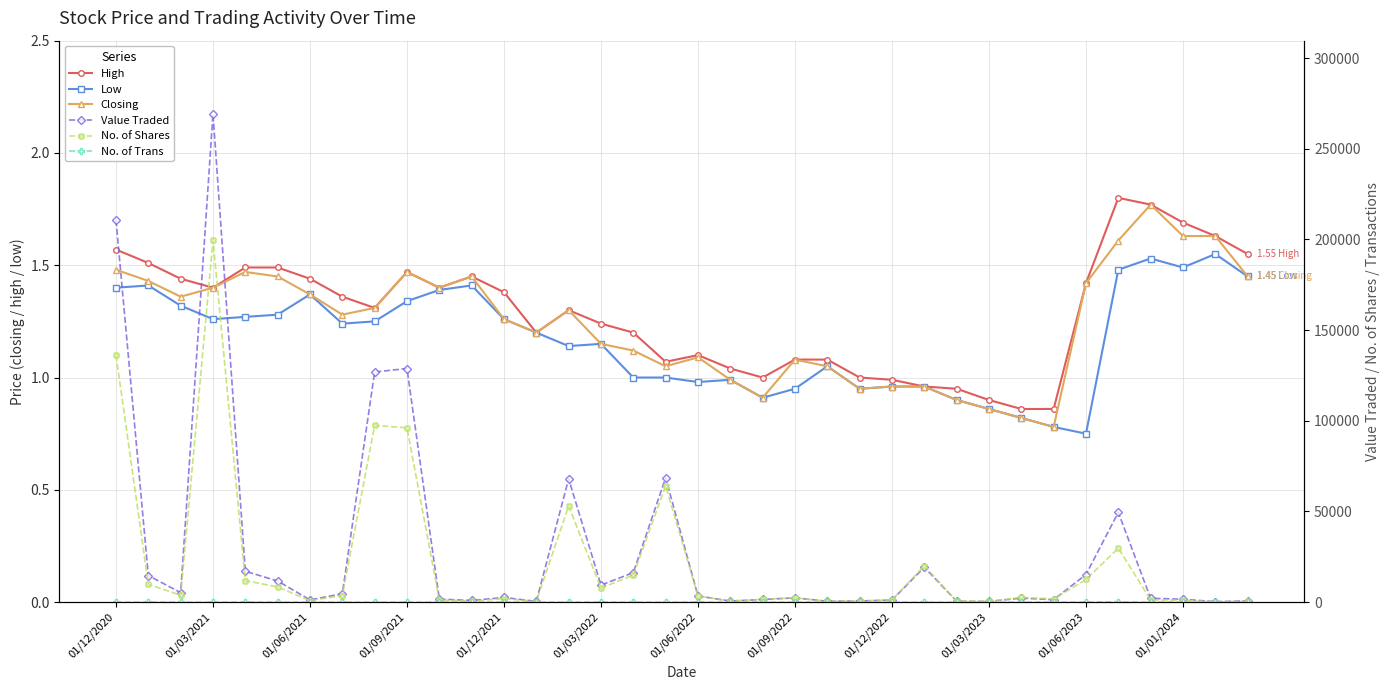

What is the value of the Value Traded point at the 12th from the left?

903.0